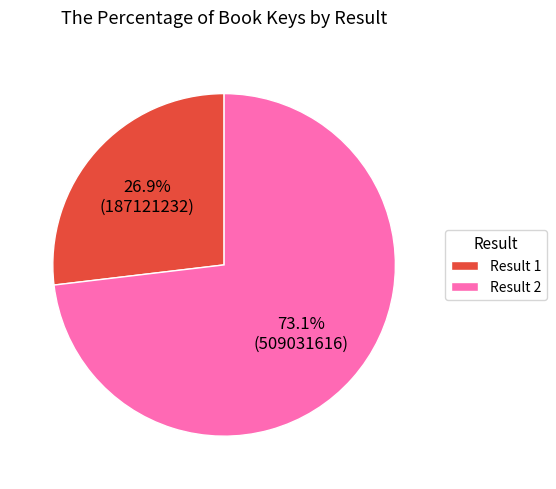

Combined, do Result 2 and Result 1 account for over 50%?

Yes